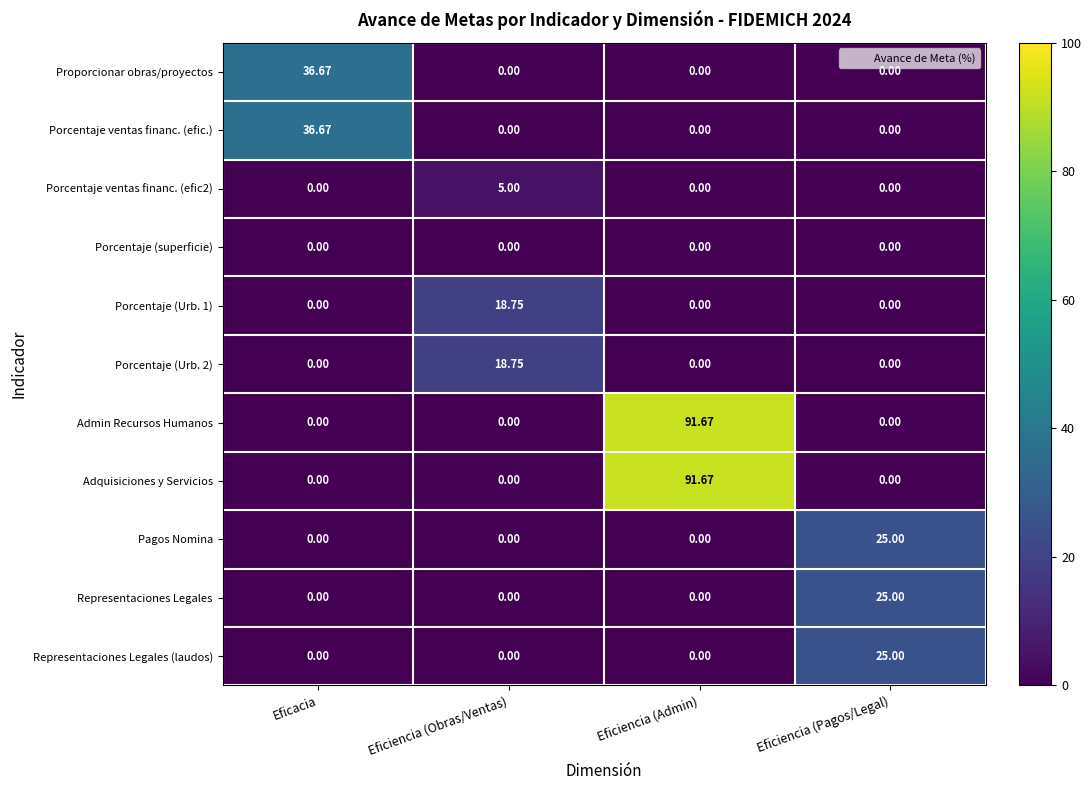

How many data points in Porcentaje (Urb. 1) are above 0?

1